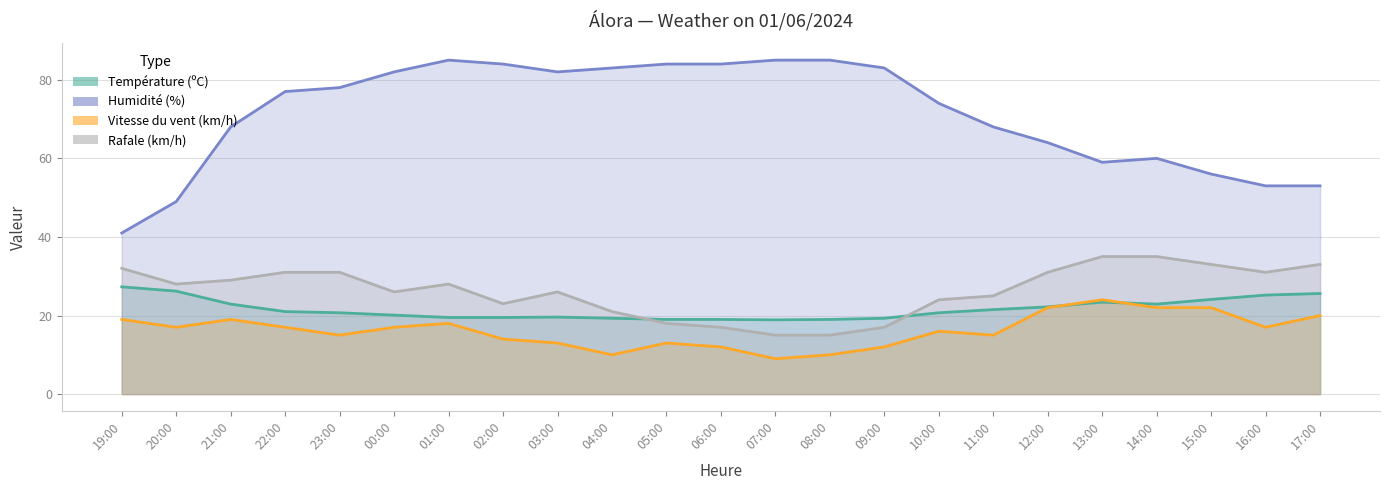

What is the sum of all Rafale (km/h) values?

604.0